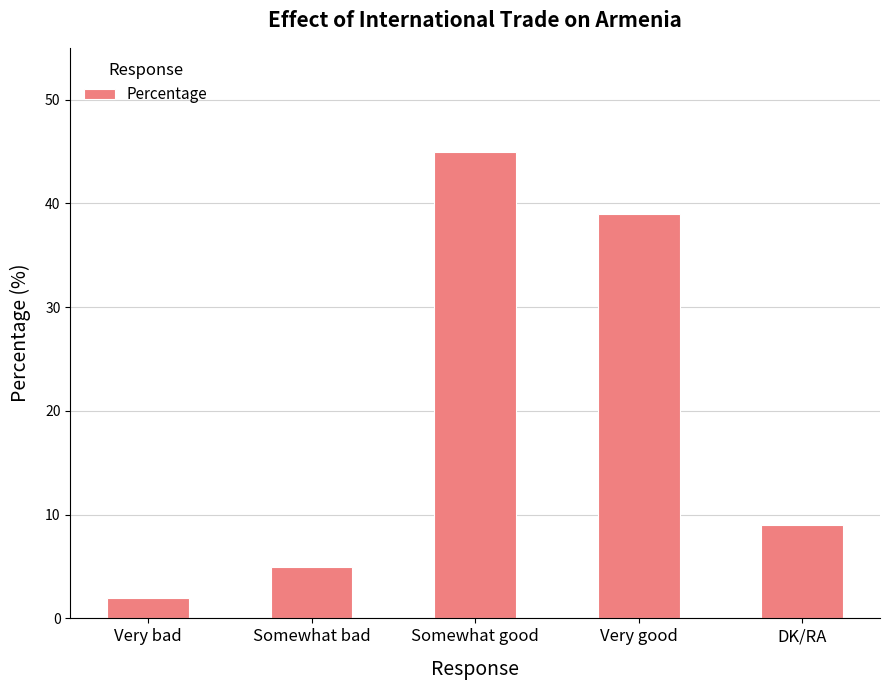

What is the label of the 5th bar from the left?

DK/RA